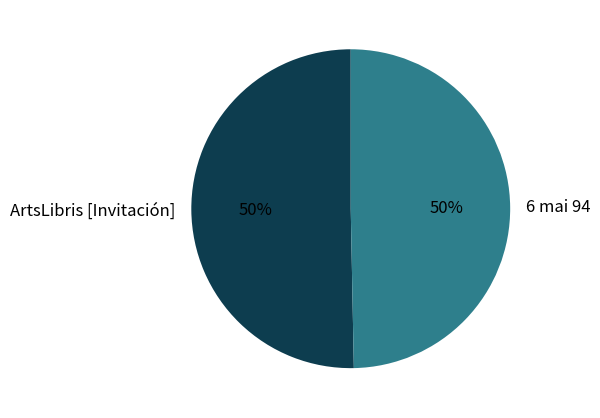

True or false: ArtsLibris [Invitación] accounts for 50% of the total.

True